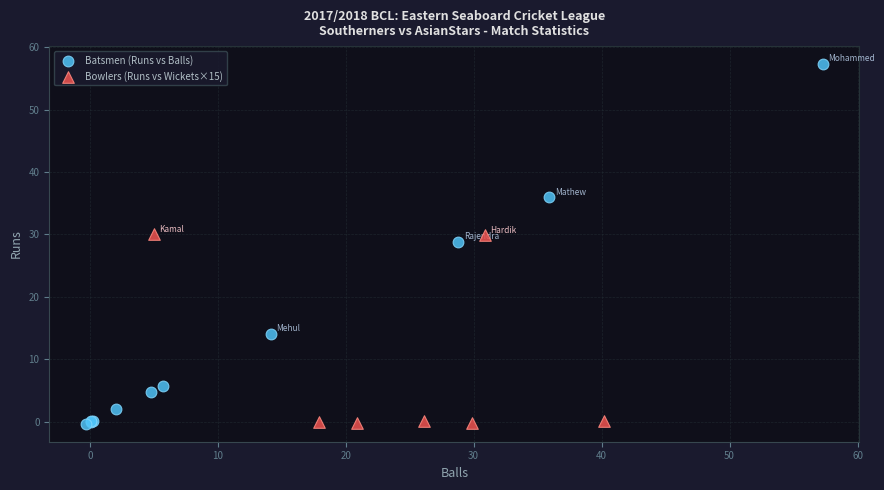

Which series reaches the maximum Y coordinate?

Batsmen (Runs vs Balls)